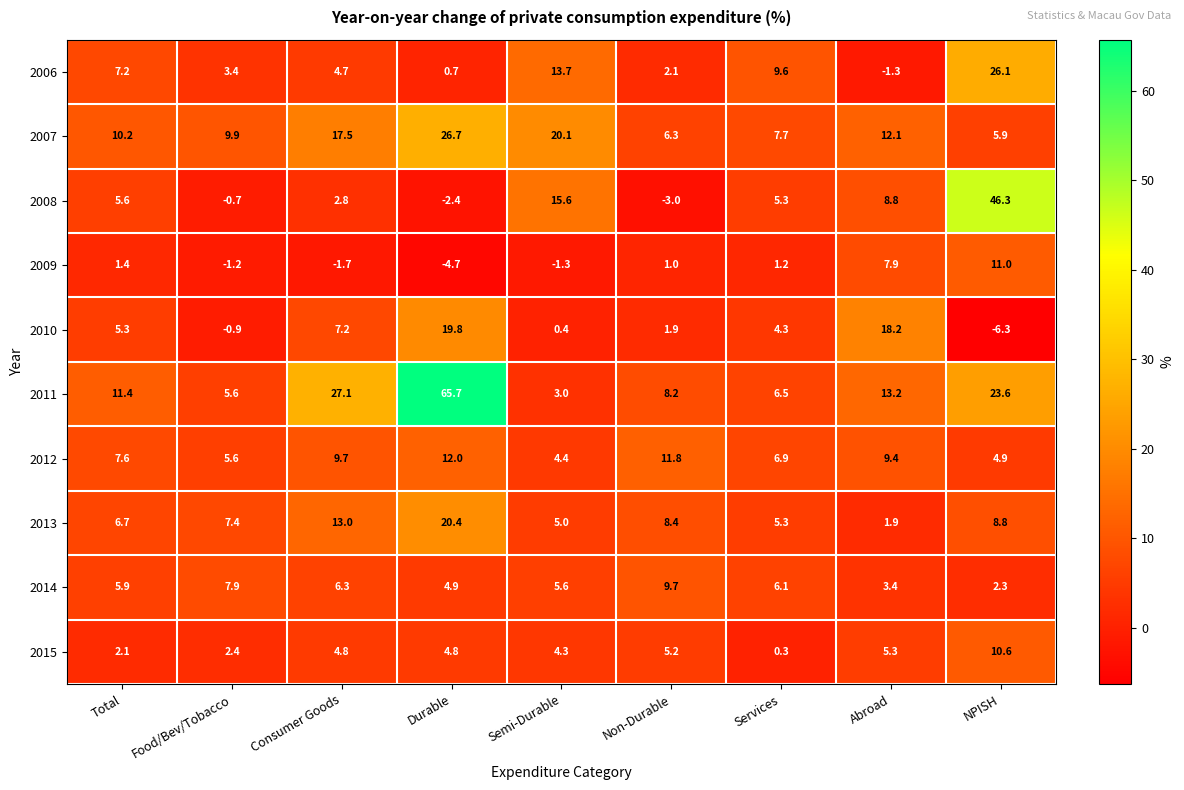

The value of 2015 at Abroad is 8.3. True or false?

False